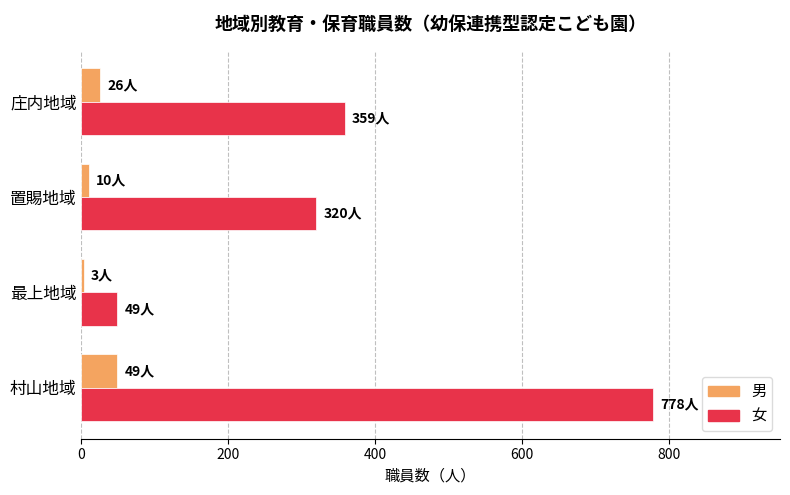

Rank the categories by 女 value from lowest to highest.

最上地域, 置賜地域, 庄内地域, 村山地域